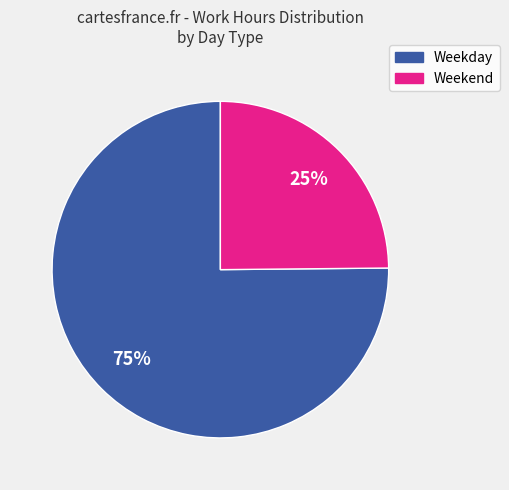

Which has a higher value, Weekend or Weekday?

Weekday